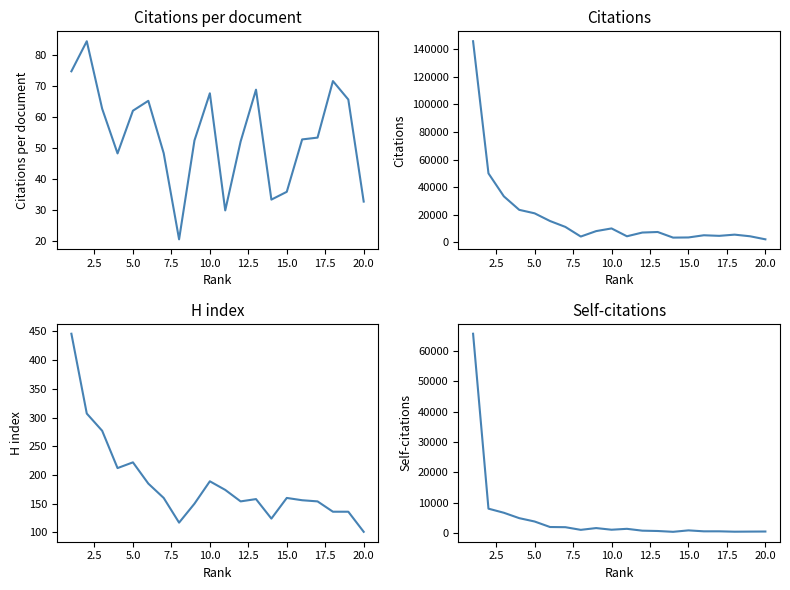

True or false: Citations per document has more than 2 interior local peaks.

True